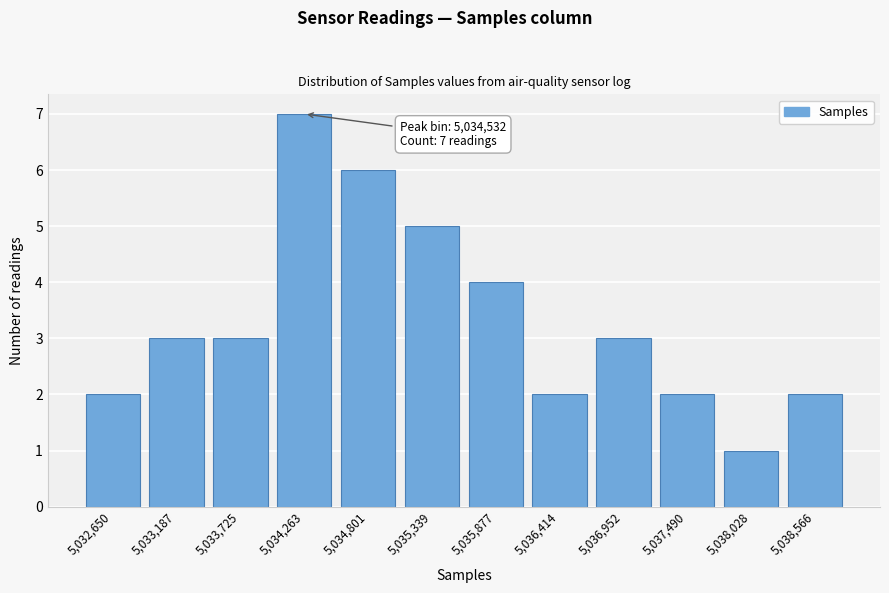

Reading right to left, list all the values displayed in this chart.

5,038,566=2	5,038,028=1	5,037,490=2	5,036,952=3	5,036,414=2	5,035,877=4	5,035,339=5	5,034,801=6	5,034,263=7	5,033,725=3	5,033,187=3	5,032,650=2